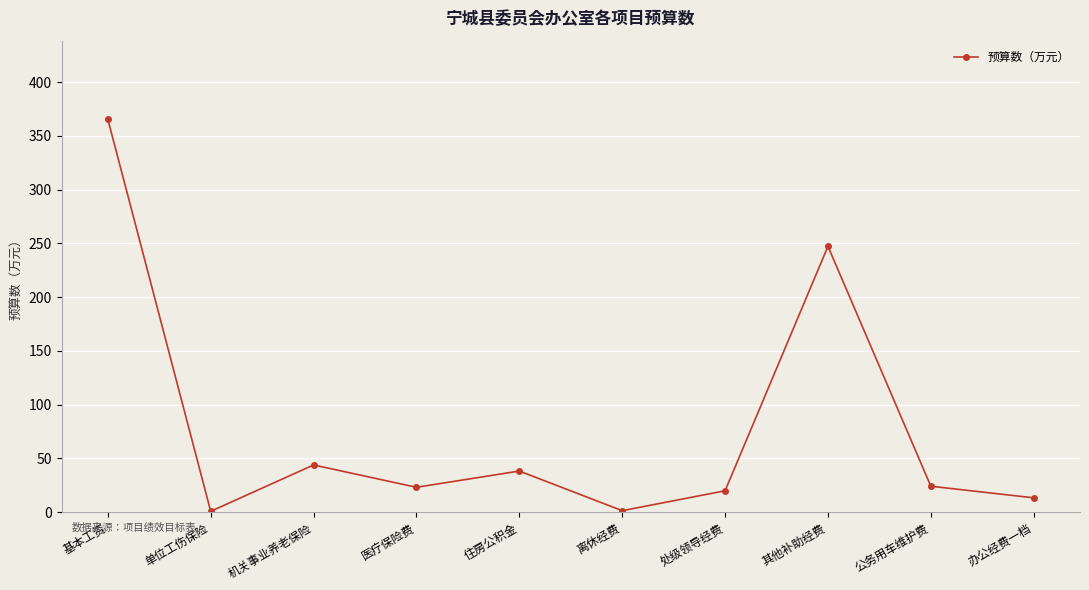

The value at 公务用车维护费 is 24.0. True or false?

True